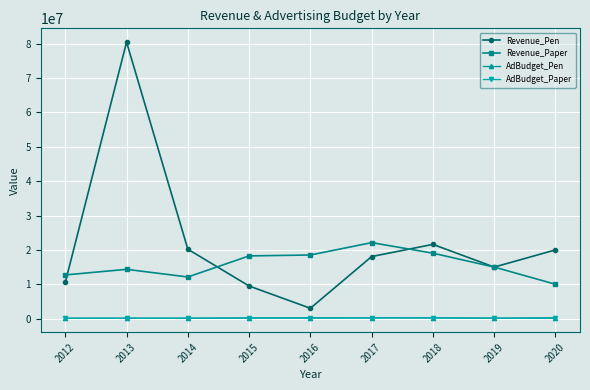

How many values in the Revenue_Paper series are below 15000000?

4